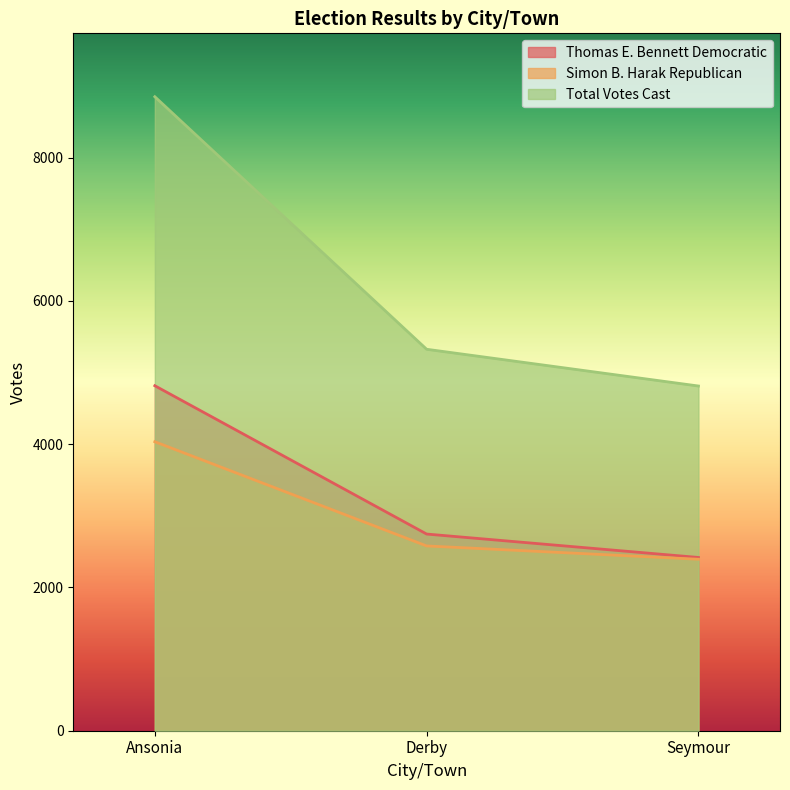

The value of Simon B. Harak Republican at Derby is 1756. True or false?

False